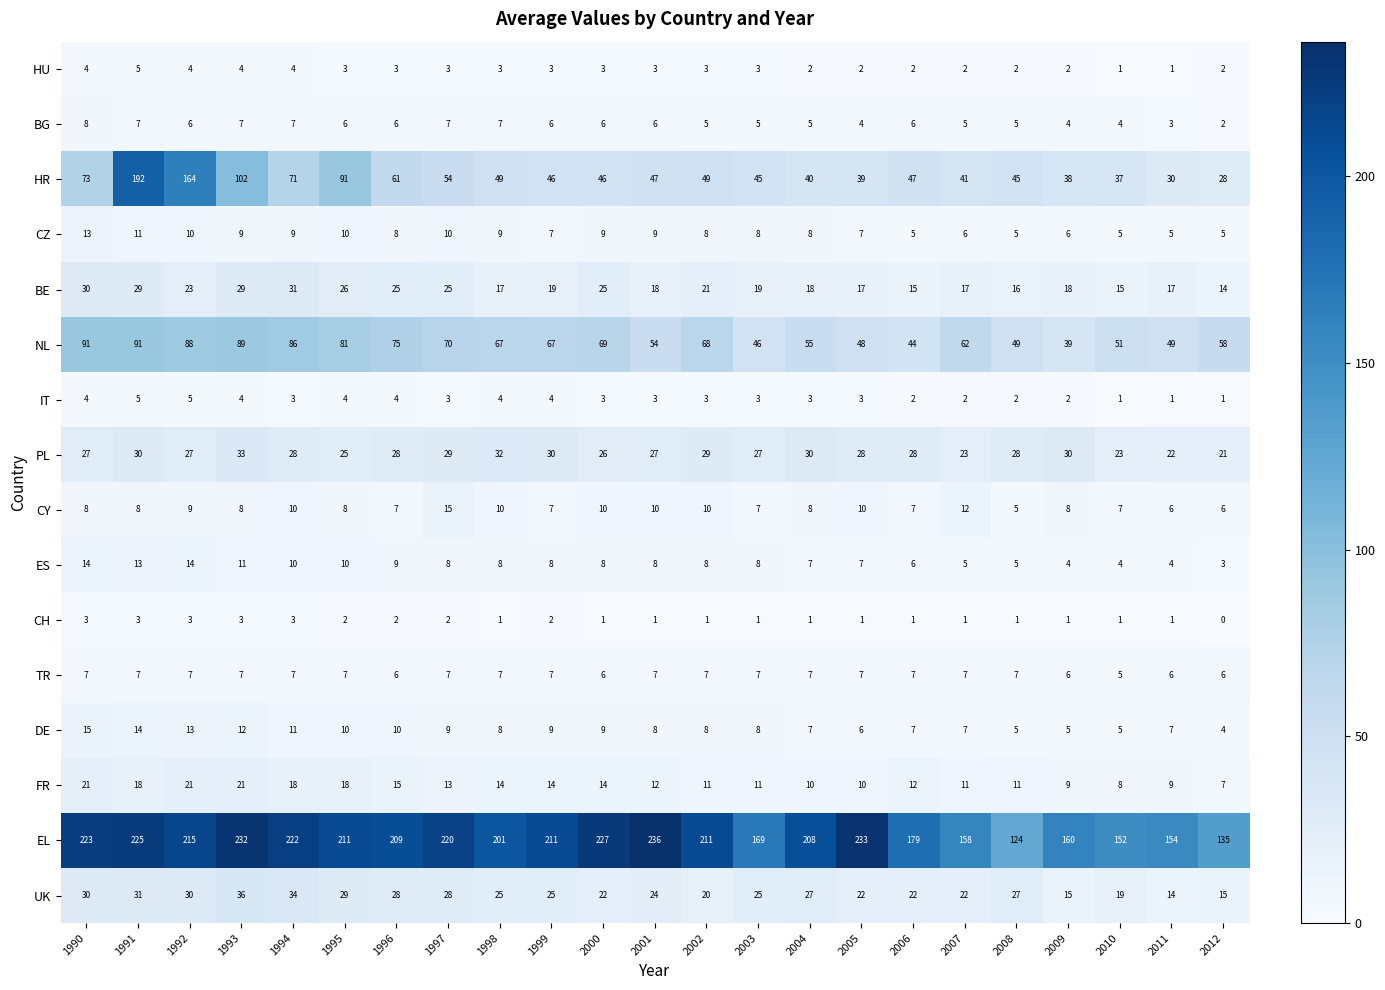

What is the minimum value for EL?

124